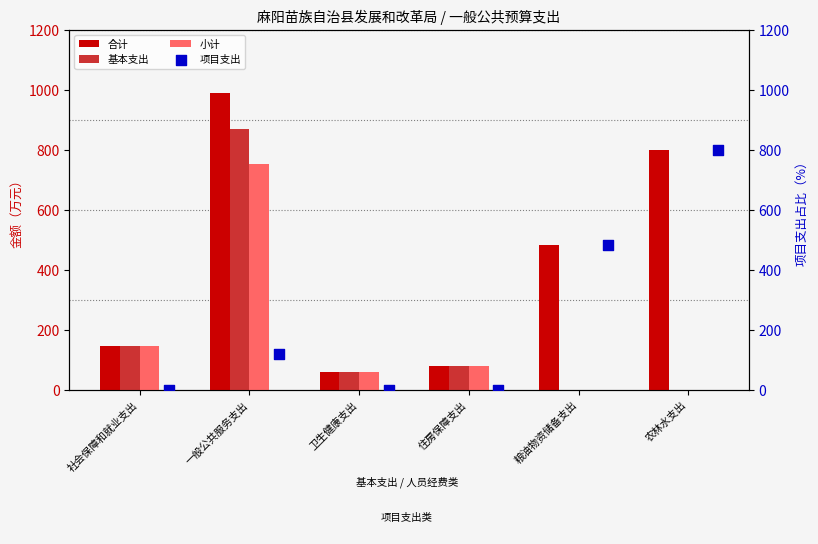

Which series contains the lowest Y value?

基本支出